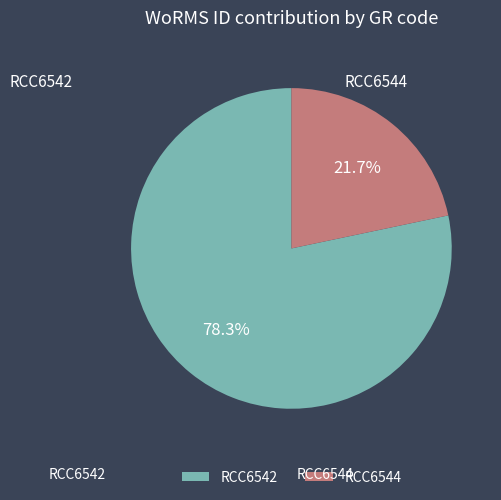

What is the smallest slice in the pie chart?

RCC6544